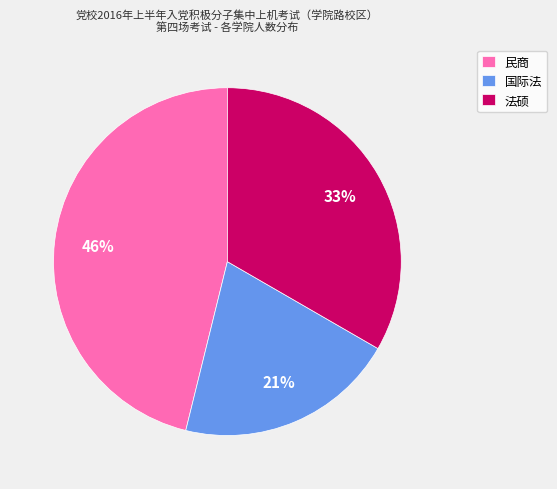

How many segments does this pie chart have?

3